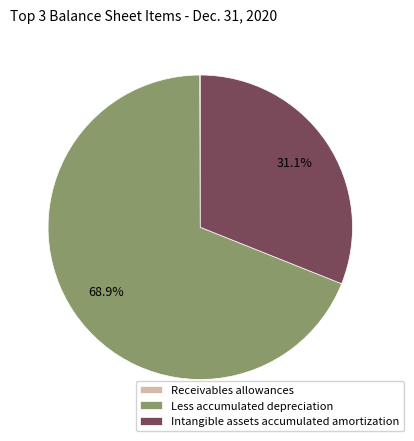

Does Less accumulated depreciation account for over 50% of the chart?

Yes